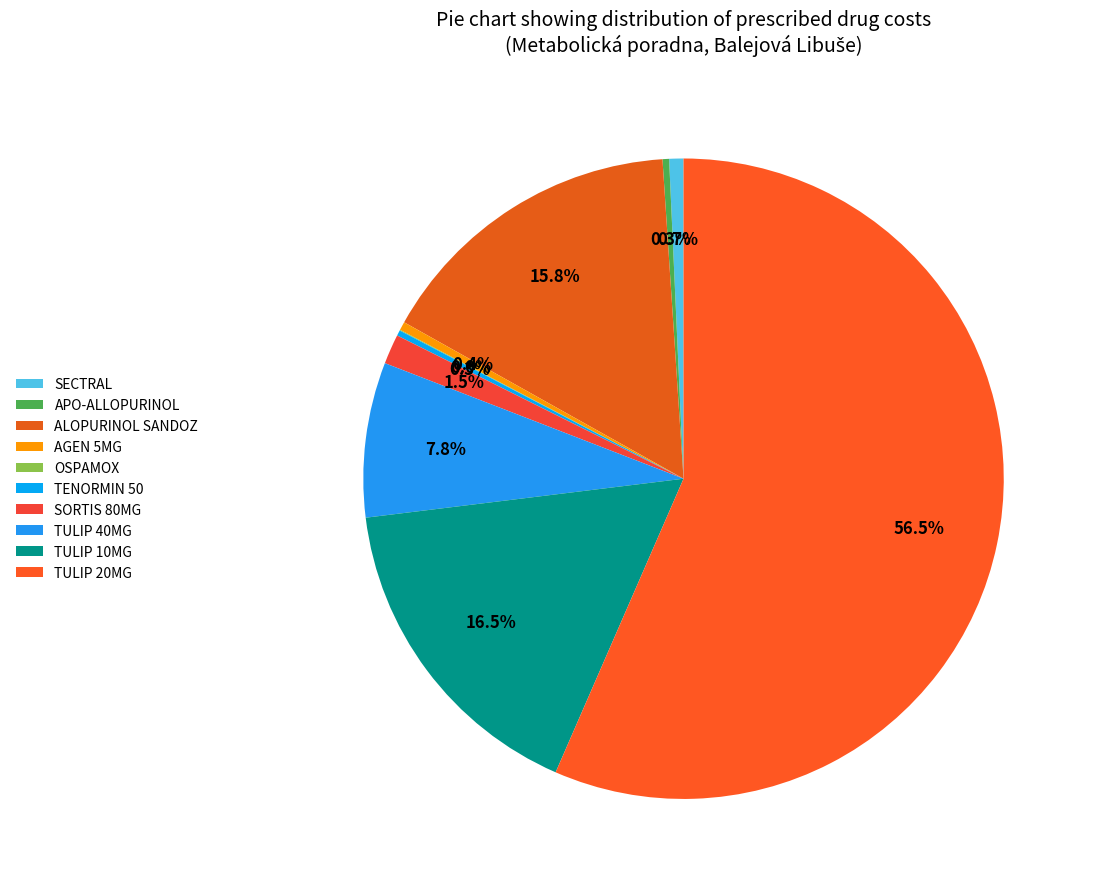

Which has a higher value, TULIP 20MG or TULIP 10MG?

TULIP 20MG